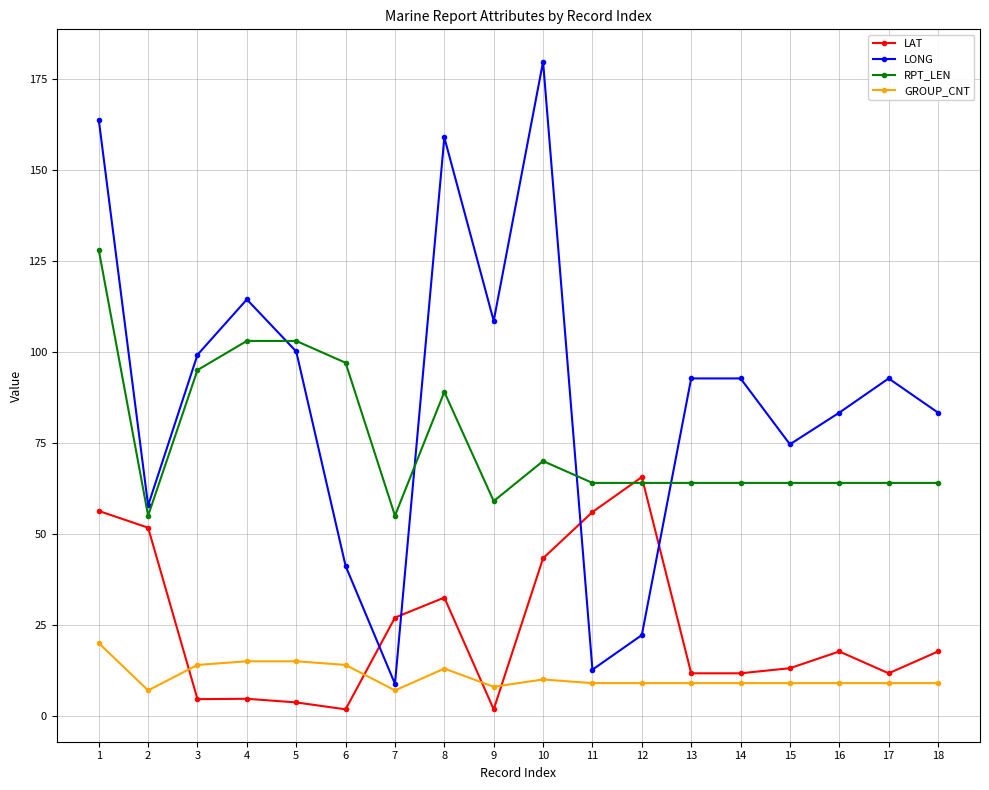

What is the total value across all series at 17?

177.4